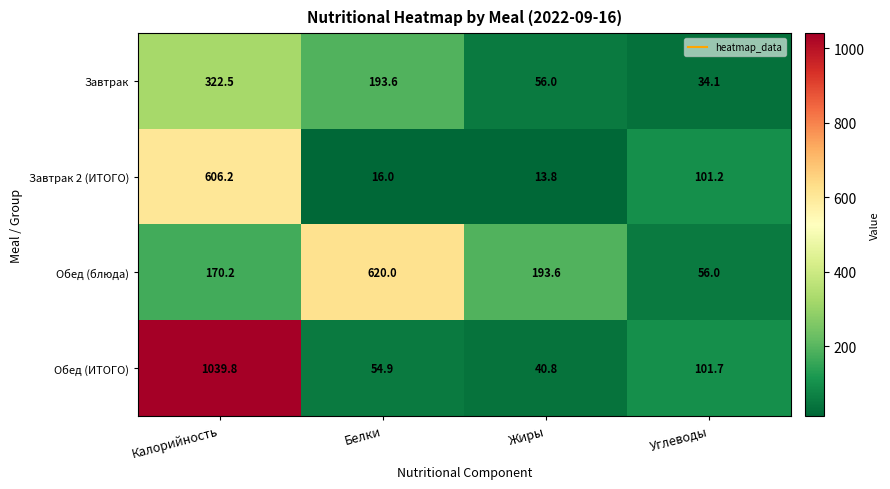

What is the spread (max minus min) of values at Жиры?

179.8